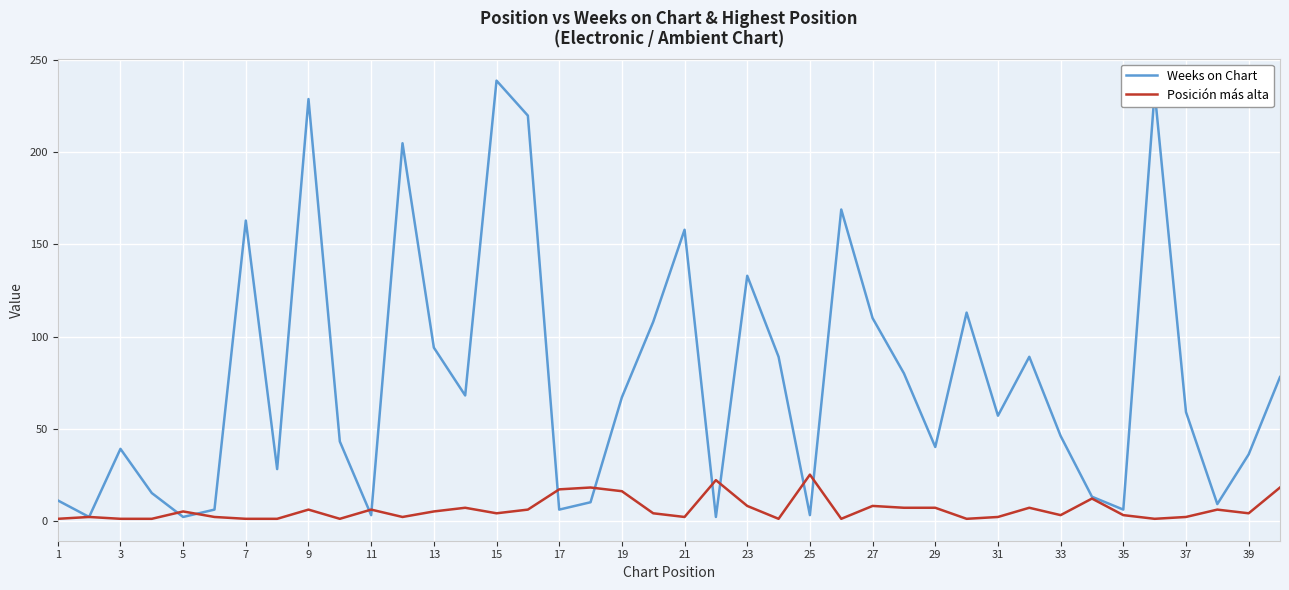

Which series has the widest spread of values?

Weeks on Chart